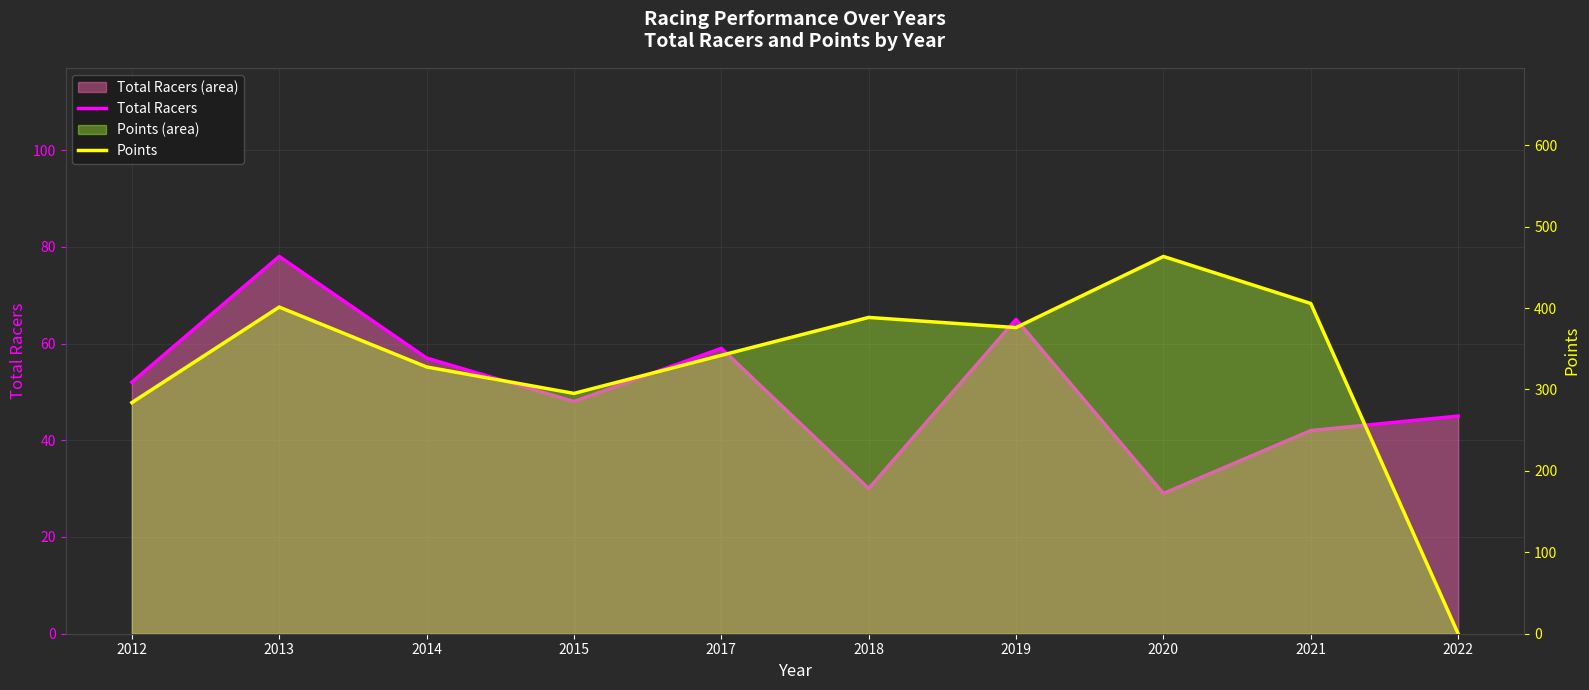

Rank the series at 2020 from lowest to highest value.

Total Racers, Points